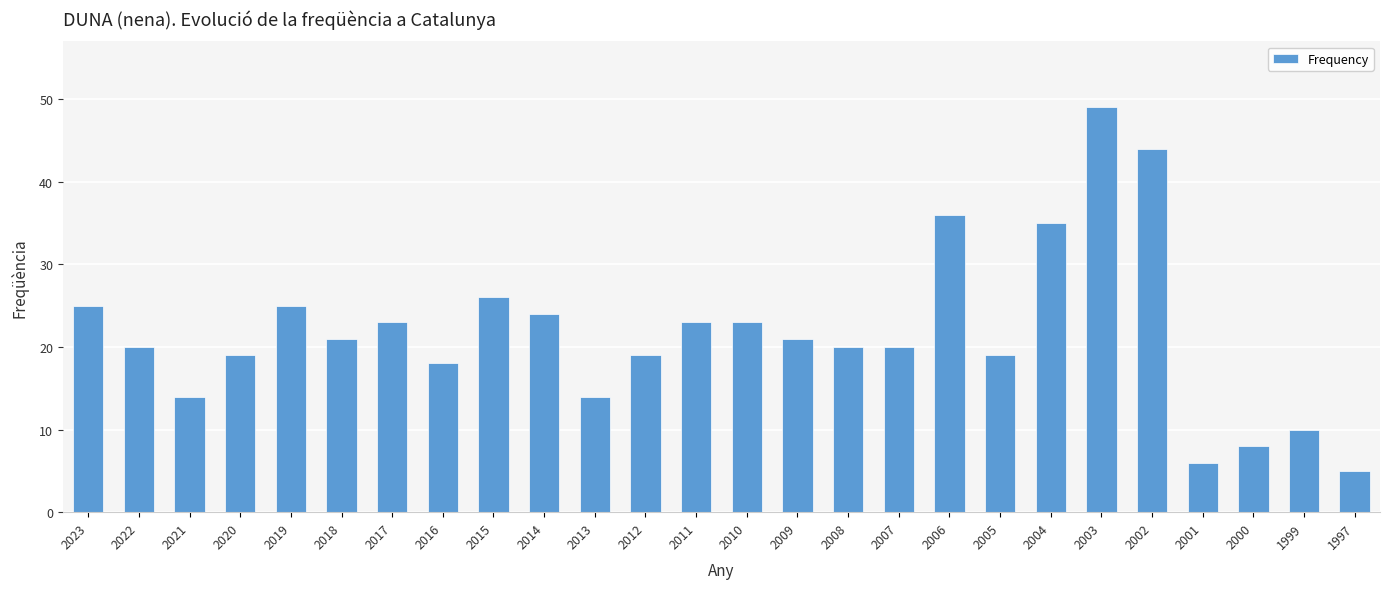

The chart shows a value of 12 at 2020. True or false?

False